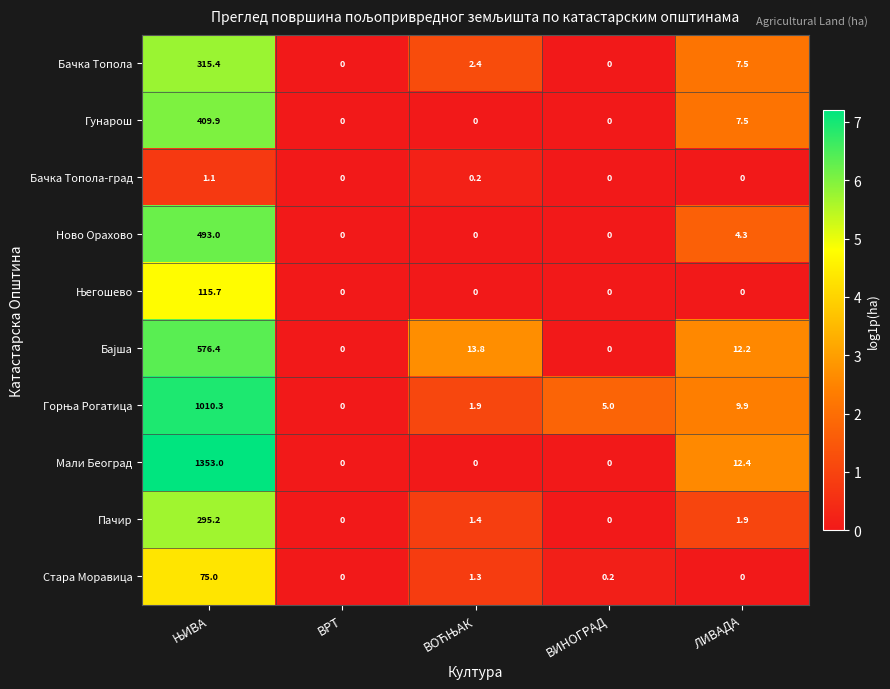

Which series has the largest total across all categories?

Мали Београд